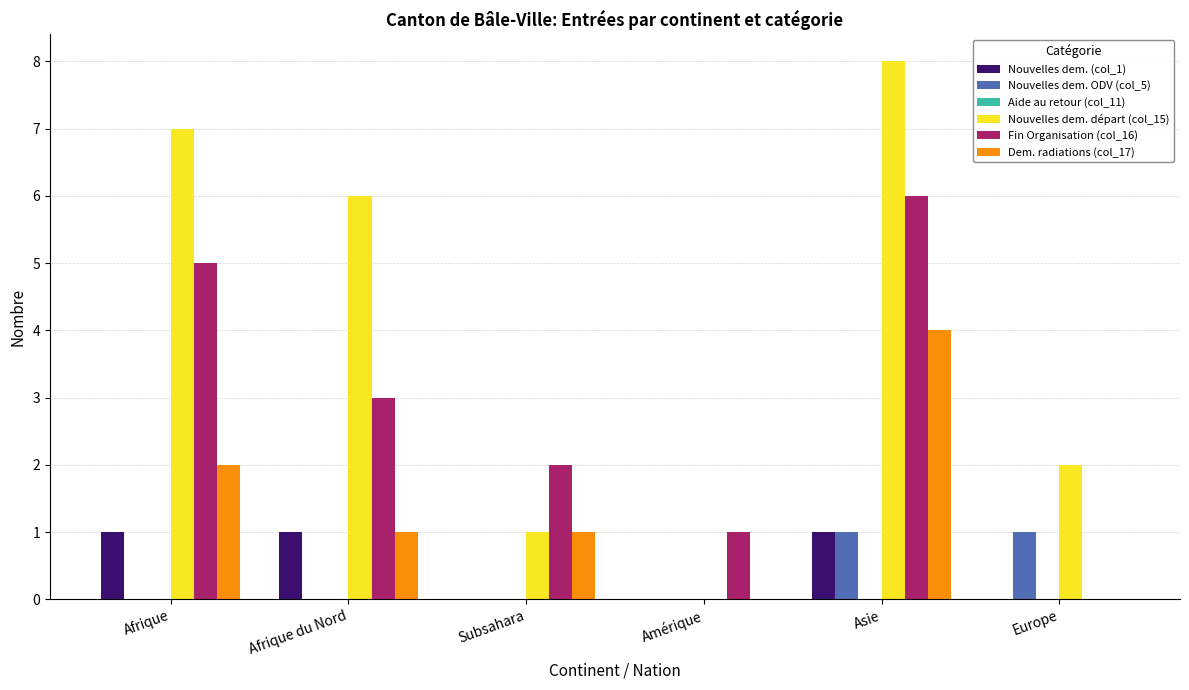

Are the bars horizontal?

No